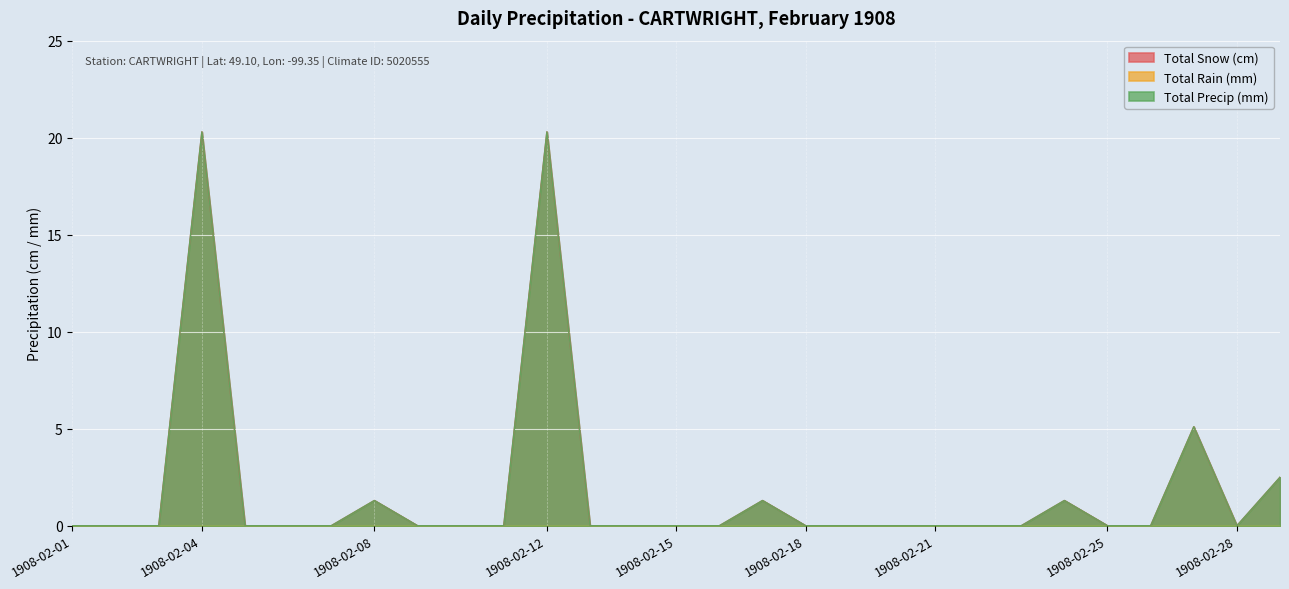

Rank the categories by Total Snow (cm) value from highest to lowest.

1908-02-04, 1908-02-12, 1908-02-27, 1908-02-29, 1908-02-08, 1908-02-17, 1908-02-24, 1908-02-01, 1908-02-02, 1908-02-03, 1908-02-05, 1908-02-06, 1908-02-07, 1908-02-09, 1908-02-10, 1908-02-11, 1908-02-13, 1908-02-14, 1908-02-15, 1908-02-16, 1908-02-18, 1908-02-19, 1908-02-20, 1908-02-21, 1908-02-22, 1908-02-23, 1908-02-25, 1908-02-26, 1908-02-28